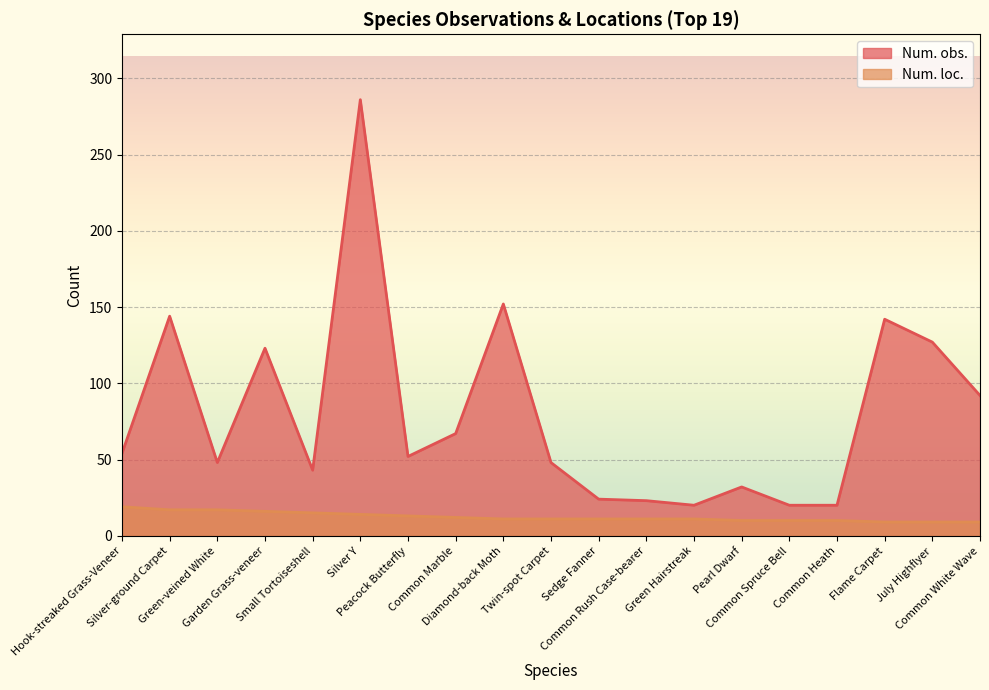

How many values in the Num. obs. series exceed 52?

9